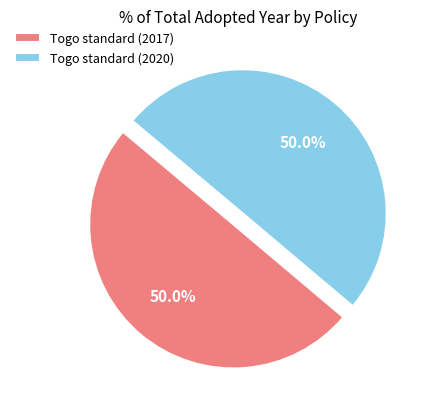

How much of the chart is everything except Togo standard (2017)?

50.0%